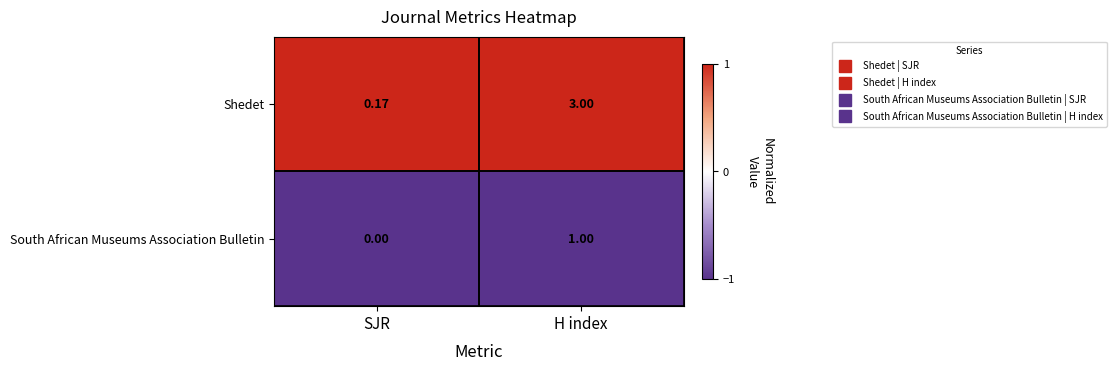

At which label does South African Museums Association Bulletin reach its peak?

H index